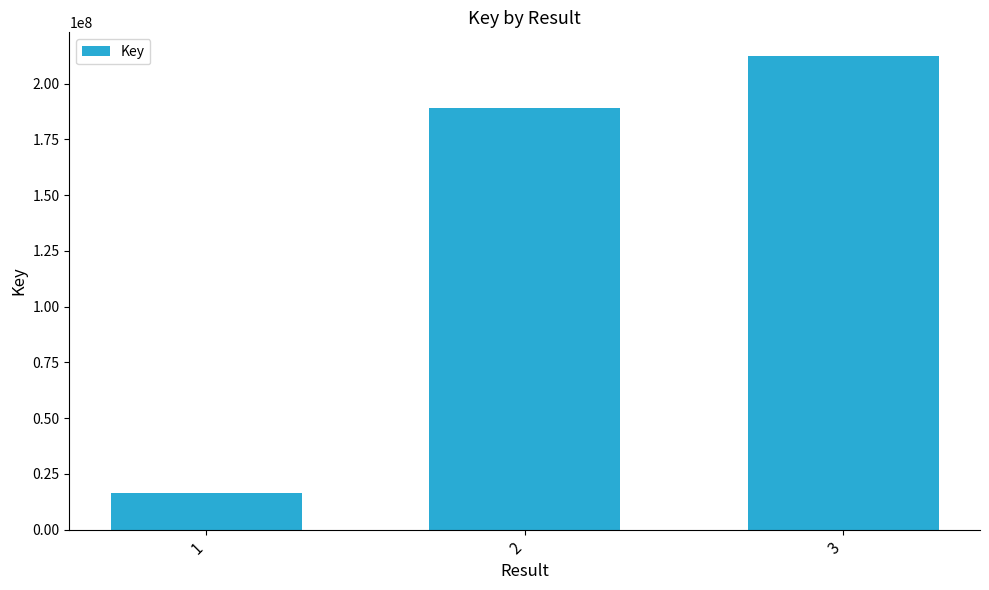

Rank the categories by value from lowest to highest.

1, 2, 3